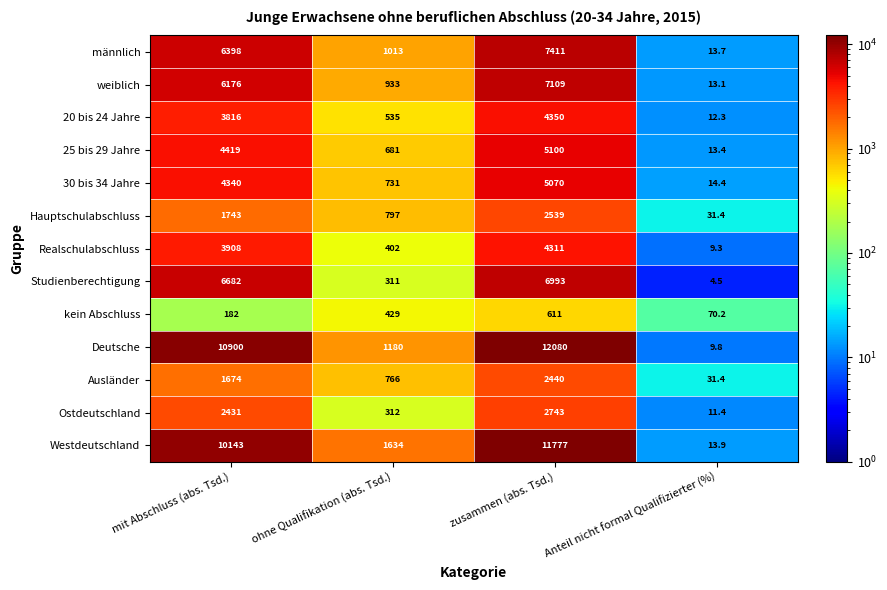

At ohne Qualifikation (abs. Tsd.), list the series in order from largest to smallest.

Westdeutschland, Deutsche, männlich, weiblich, Hauptschulabschluss, Ausländer, 30 bis 34 Jahre, 25 bis 29 Jahre, 20 bis 24 Jahre, kein Abschluss, Realschulabschluss, Ostdeutschland, Studienberechtigung